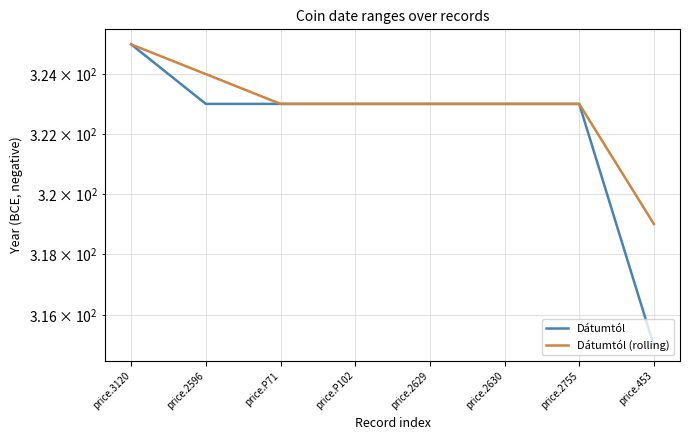

True or false: Dátumtól (rolling) has a value of 323 at price.2630.

True